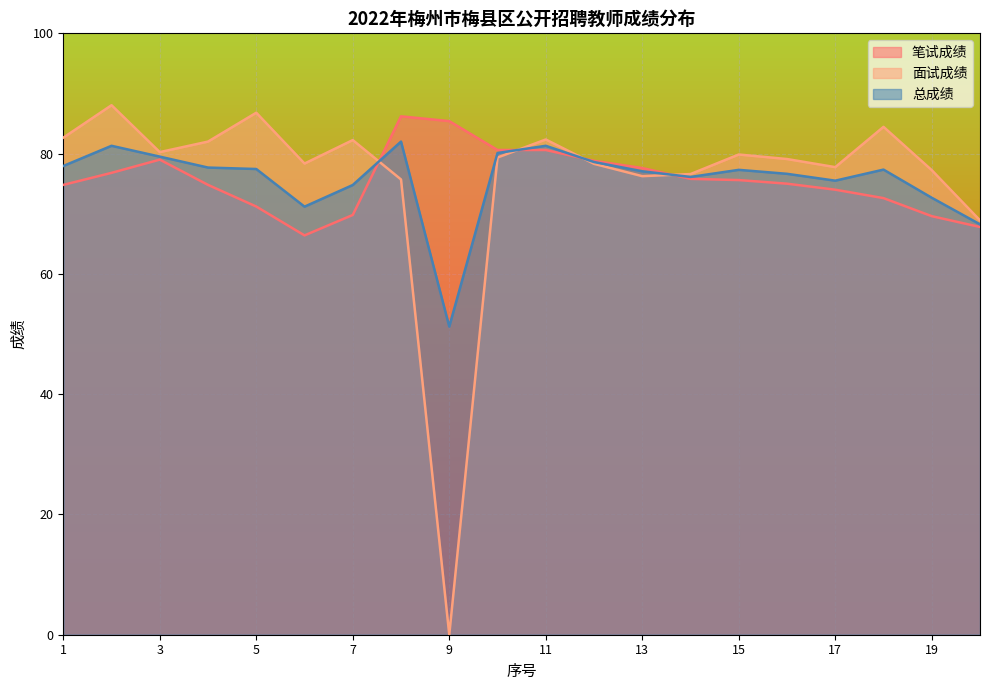

List the series in order of their overall mean, highest first.

面试成绩, 总成绩, 笔试成绩